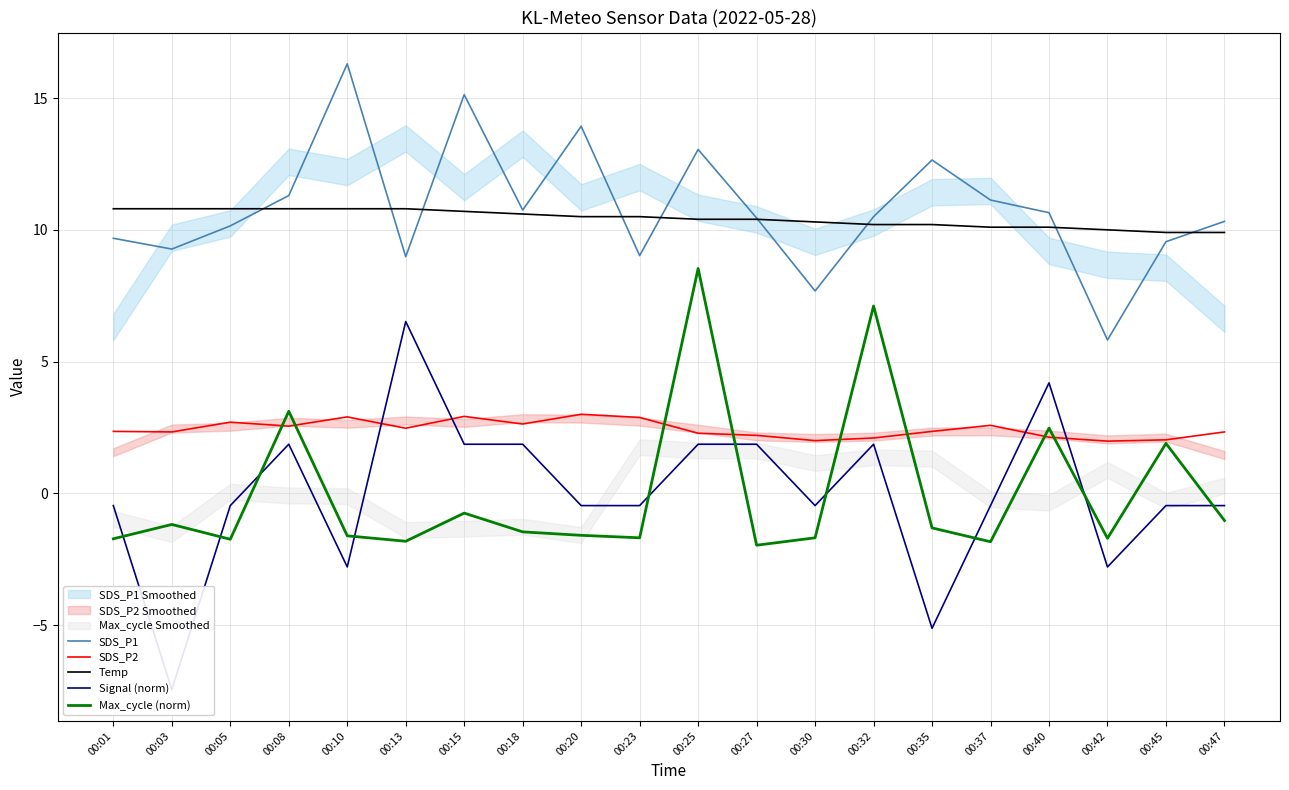

What is the sum of all SDS_P2 values?

48.7